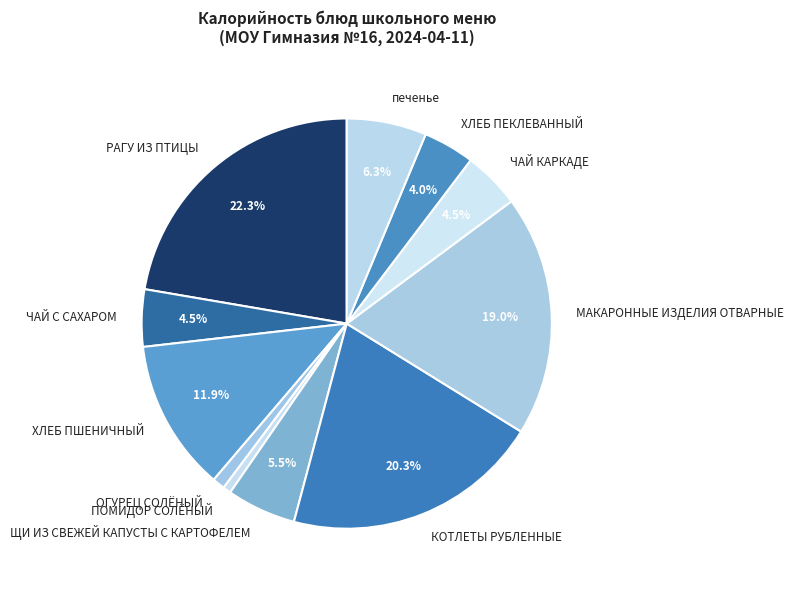

Which slice is the largest?

РАГУ ИЗ ПТИЦЫ